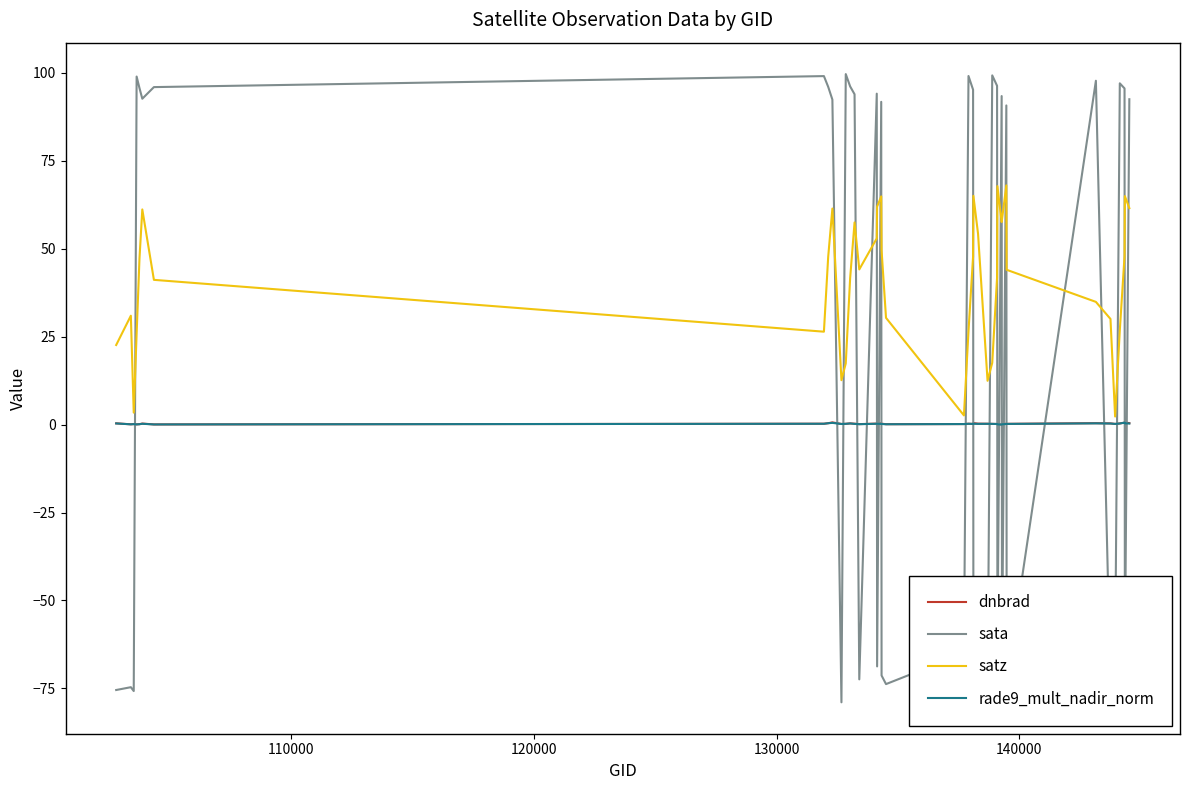

True or false: satz and rade9_mult_nadir_norm cross at least once.

False